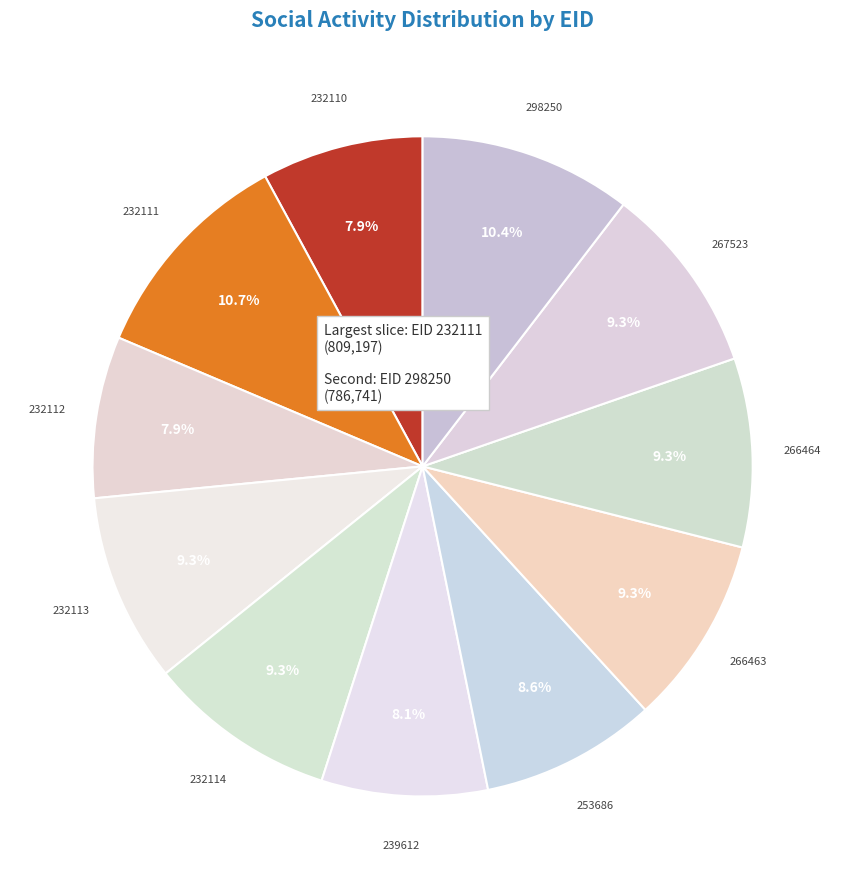

What is the total percentage of 232112 and 267523?

17.2%